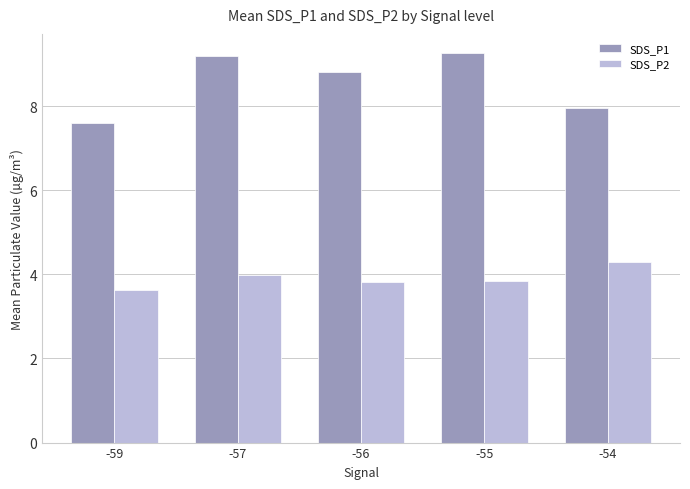

True or false: SDS_P1 has a value of 9.2 at -57.

True